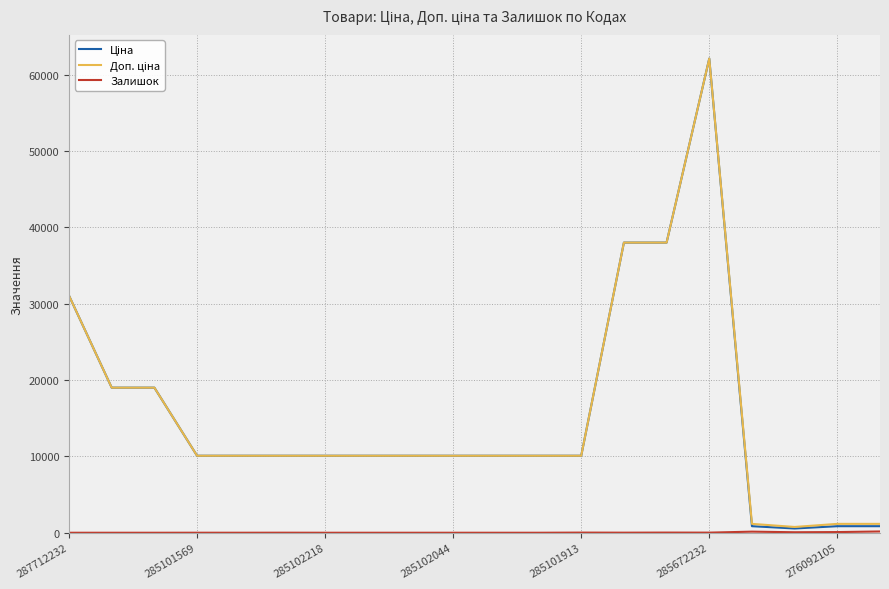

What is the difference between the maximum and minimum values in the Ціна series?

61559.2